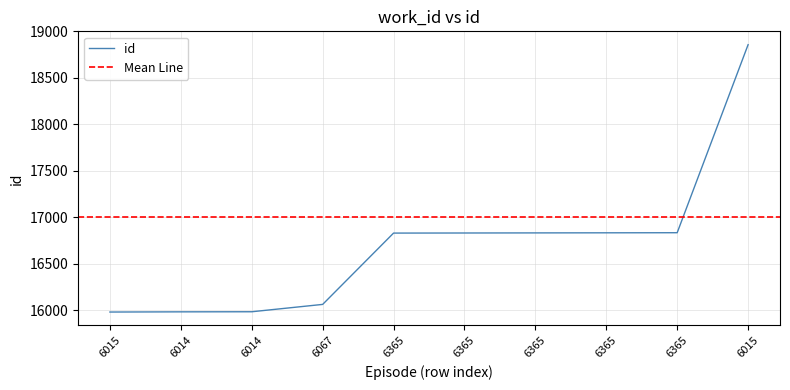

Is this an area chart (filled region under the line)?

No